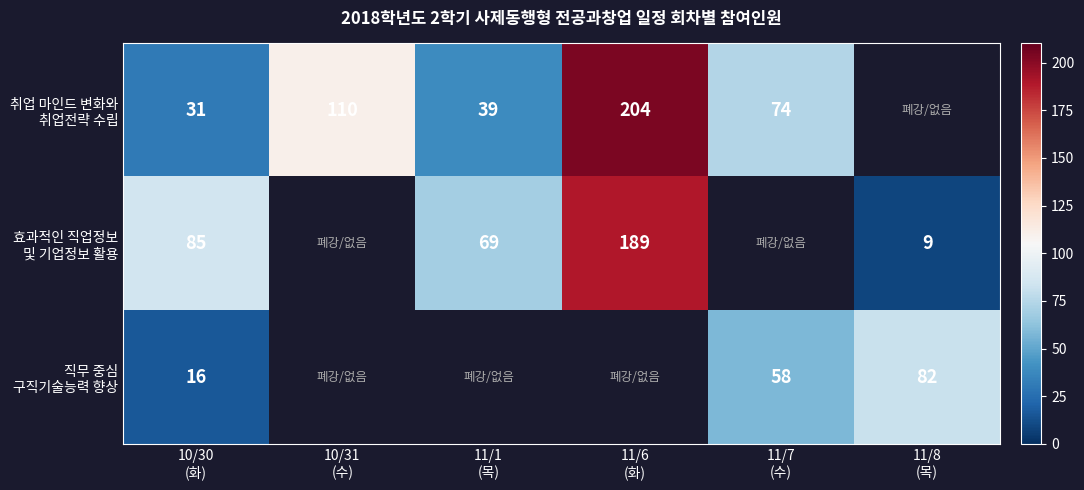

Which category has the highest value in the 직무 중심 구직기술능력 향상 series?

11/8 (목)